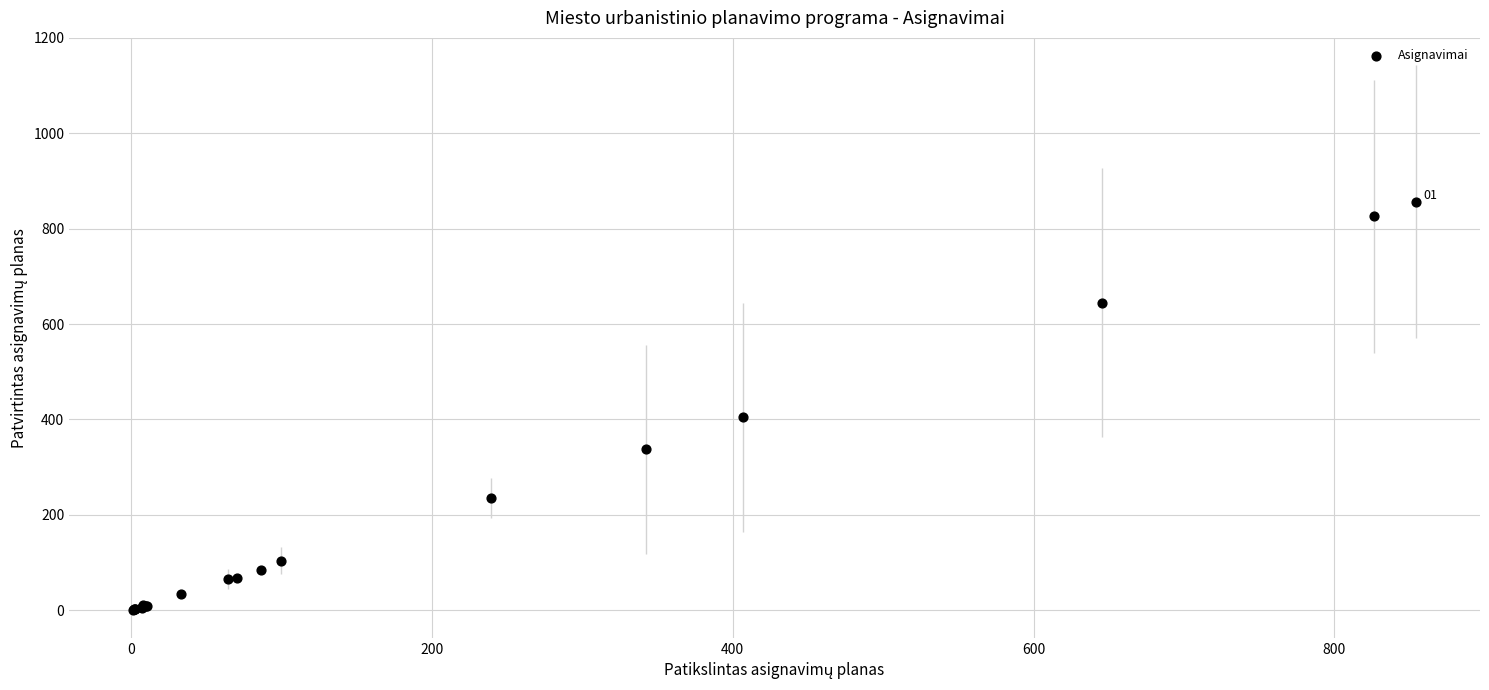

What Y value in the scatter plot is closest to 428?

404.4